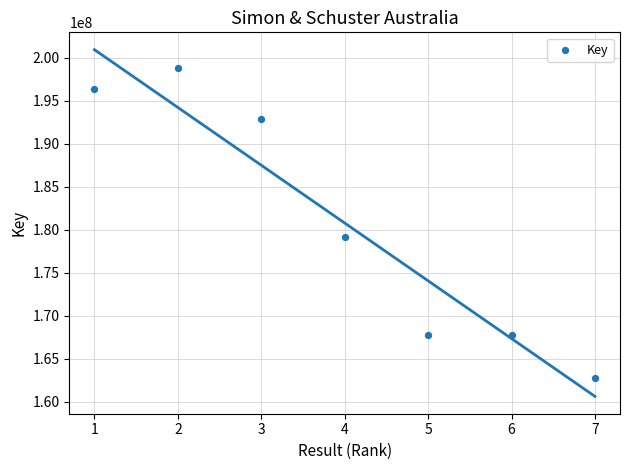

What Y value in the scatter plot is closest to 180773063?

179151876